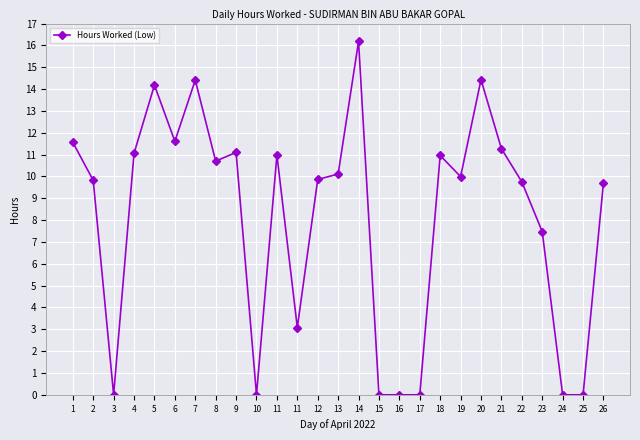

Is this an area chart (filled region under the line)?

No